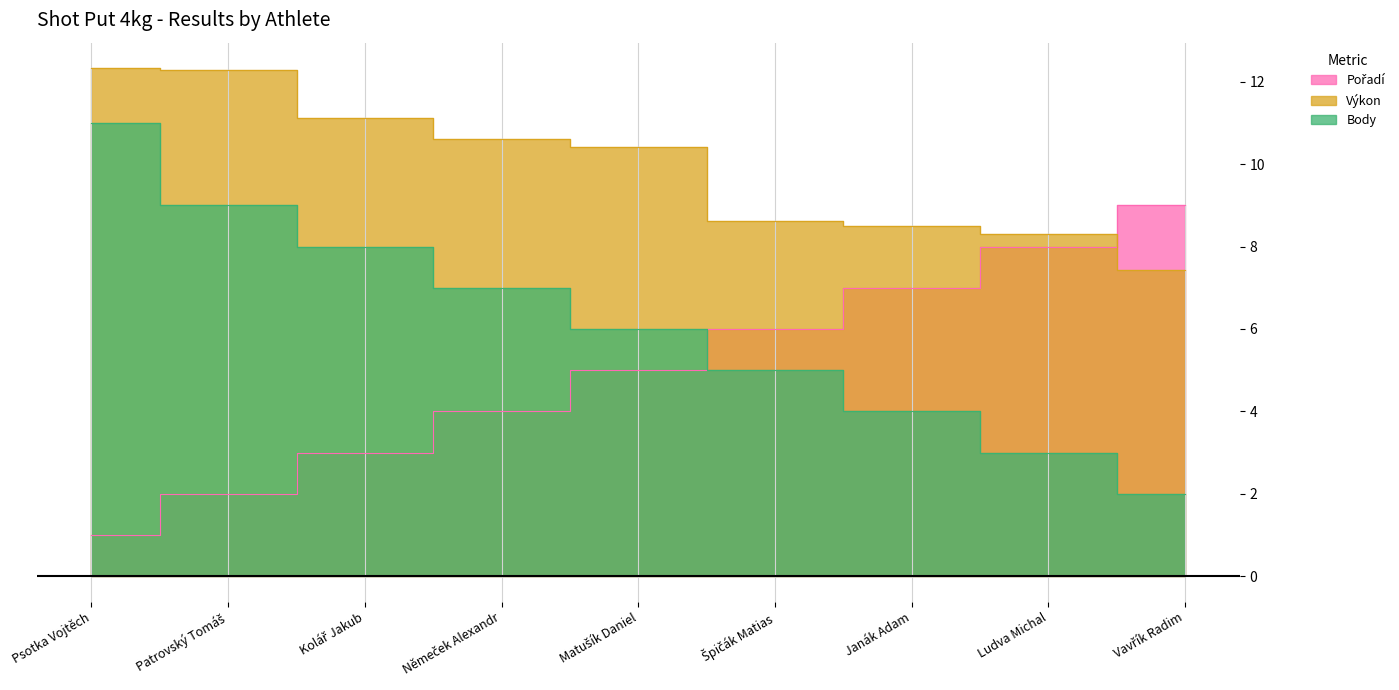

Reading left to right, extract all data points from this chart.

Pořadí: Psotka Vojtěch=1.0	Patrovský Tomáš=2.0	Kolář Jakub=3.0	Němeček Alexandr=4.0	Matušík Daniel=5.0	Špičák Matias=6.0	Janák Adam=7.0	Ludva Michal=8.0	Vavřík Radim=9.0
Výkon: Psotka Vojtěch=12.3	Patrovský Tomáš=12.3	Kolář Jakub=11.1	Němeček Alexandr=10.6	Matušík Daniel=10.4	Špičák Matias=8.6	Janák Adam=8.5	Ludva Michal=8.3	Vavřík Radim=7.4
Body: Psotka Vojtěch=11.0	Patrovský Tomáš=9.0	Kolář Jakub=8.0	Němeček Alexandr=7.0	Matušík Daniel=6.0	Špičák Matias=5.0	Janák Adam=4.0	Ludva Michal=3.0	Vavřík Radim=2.0